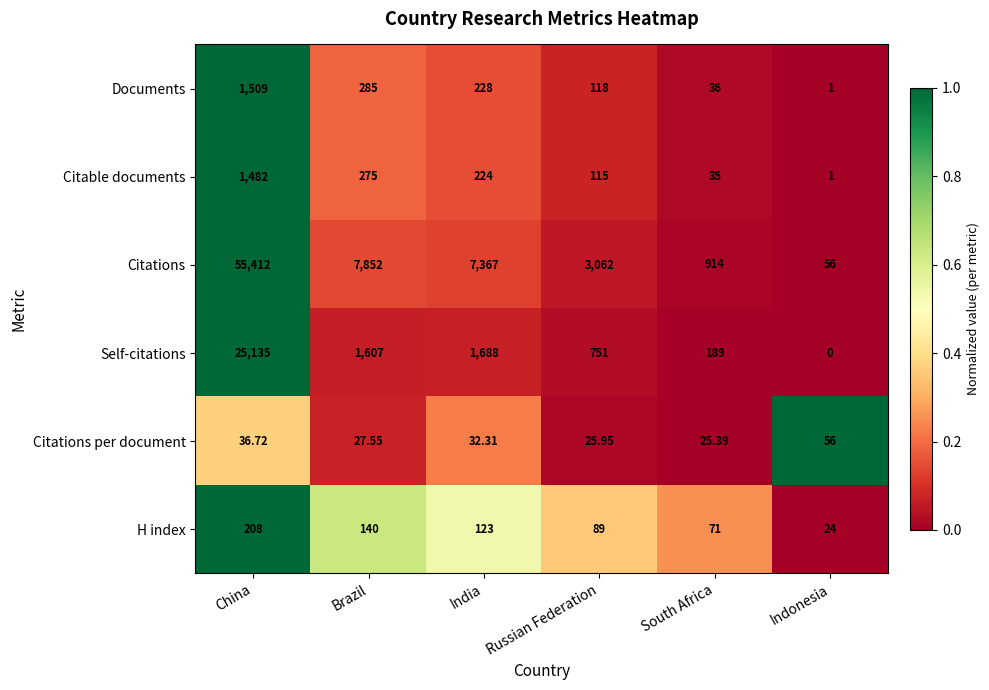

Rank the series at China from lowest to highest value.

Citations per document, H index, Citable documents, Documents, Self-citations, Citations